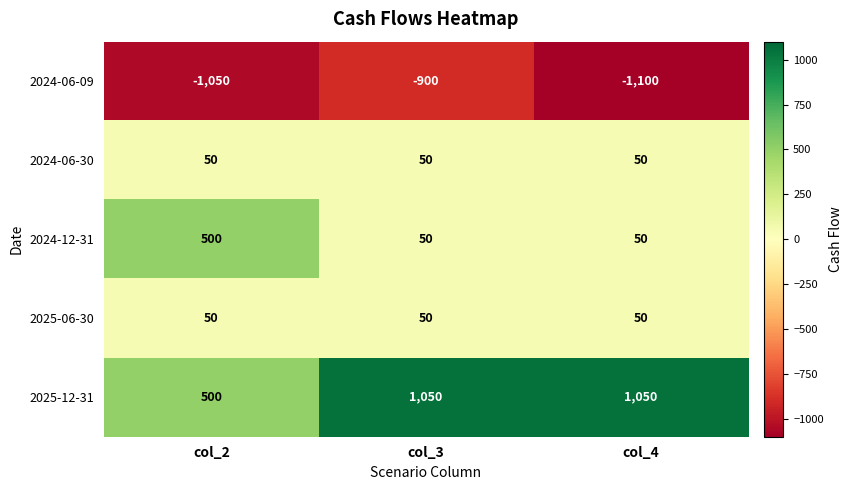

What is the maximum value for 2024-12-31?

500